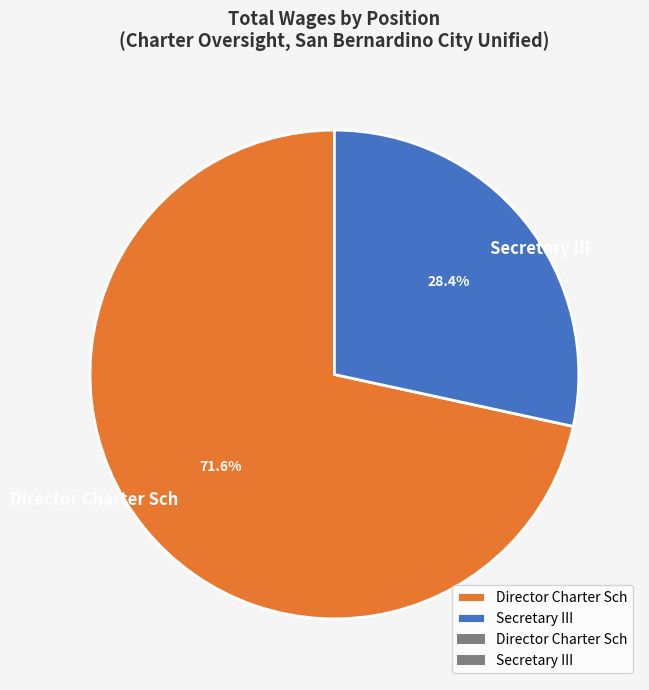

Which slice is the largest?

Director Charter Sch